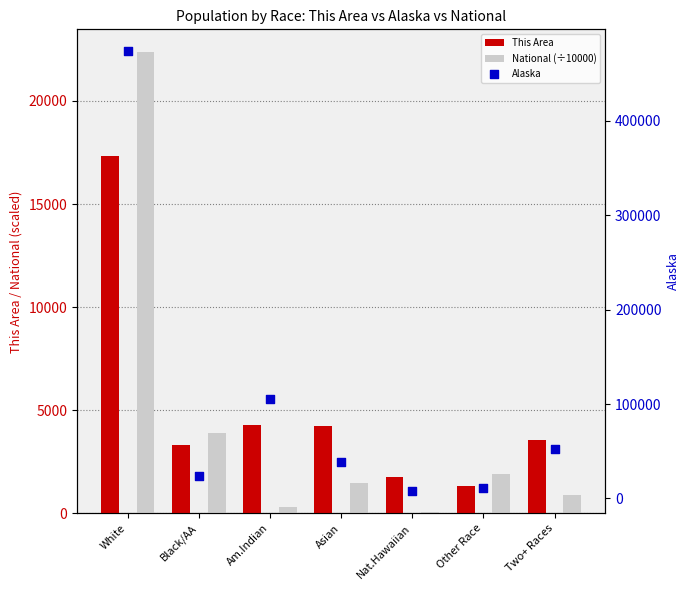

Which series has the largest Y range (max minus min)?

Alaska